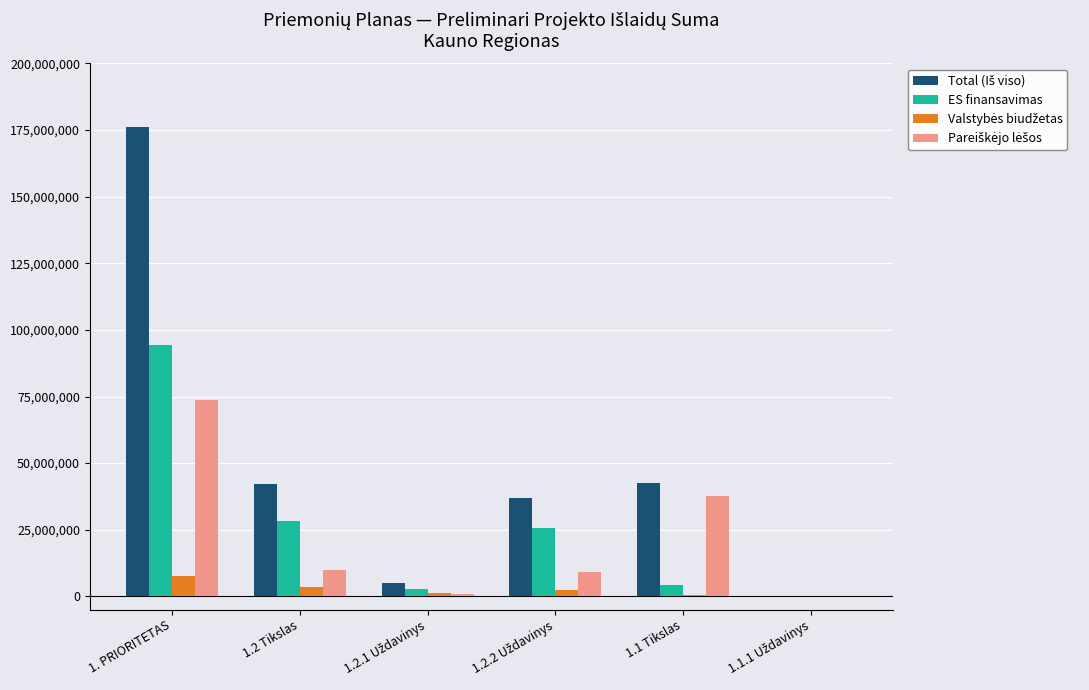

Which label corresponds to the largest value in the chart?

1. PRIORITETAS